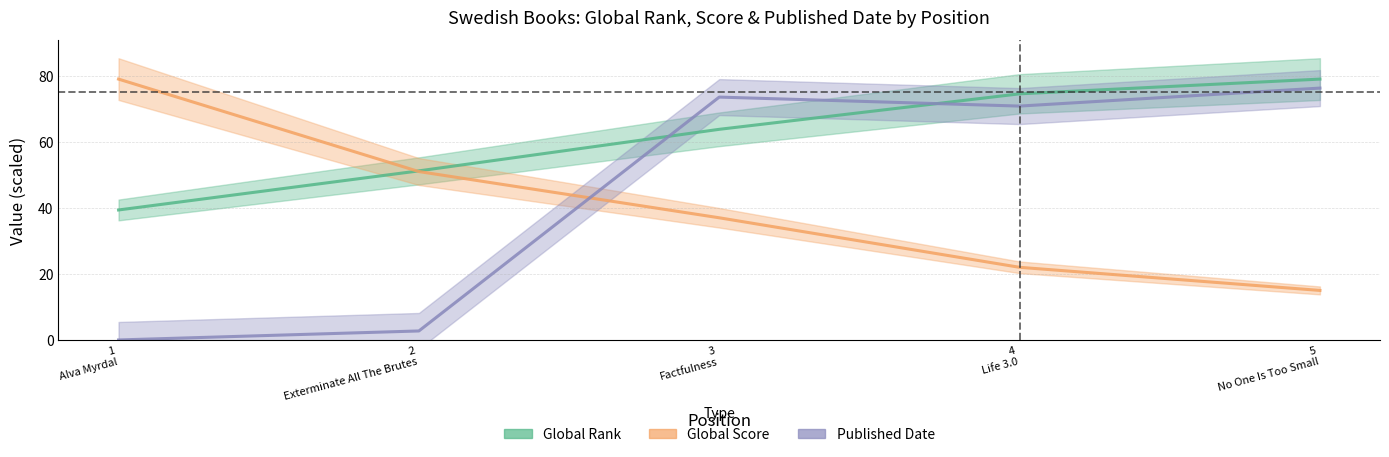

How many data points in Published Date (scaled) are above 70?

3